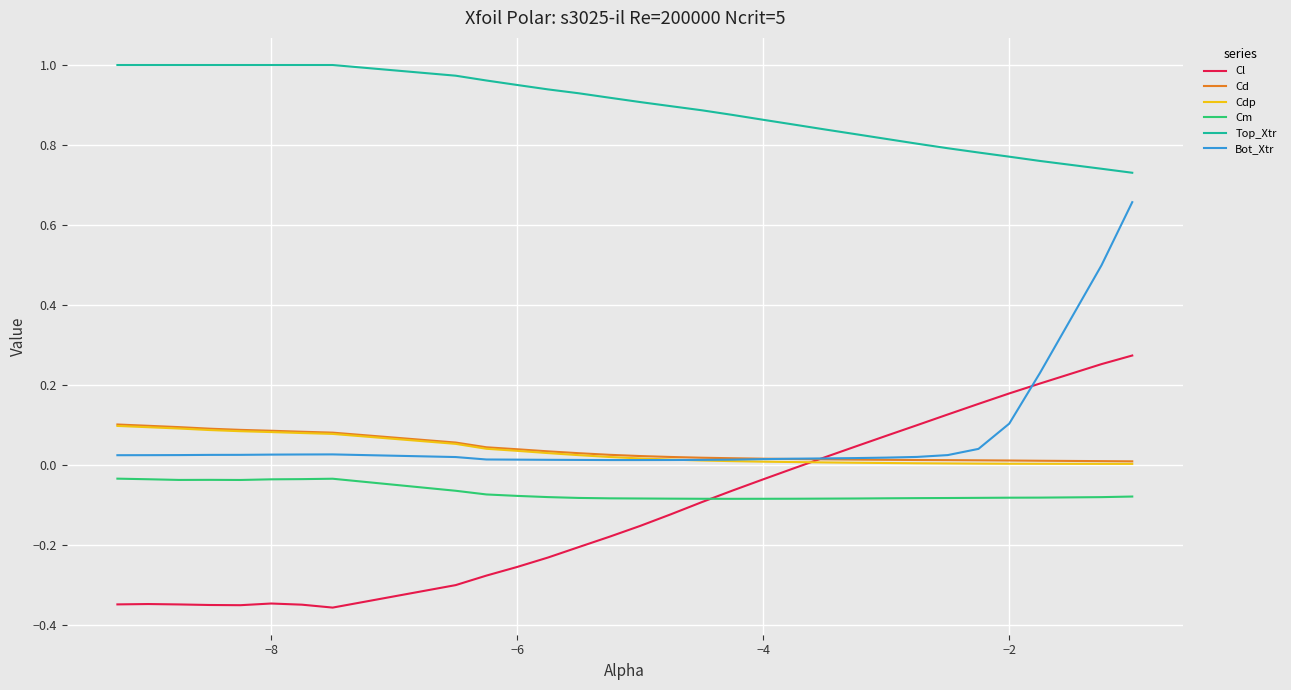

True or false: Bot_Xtr has more than 0 interior local peaks.

True